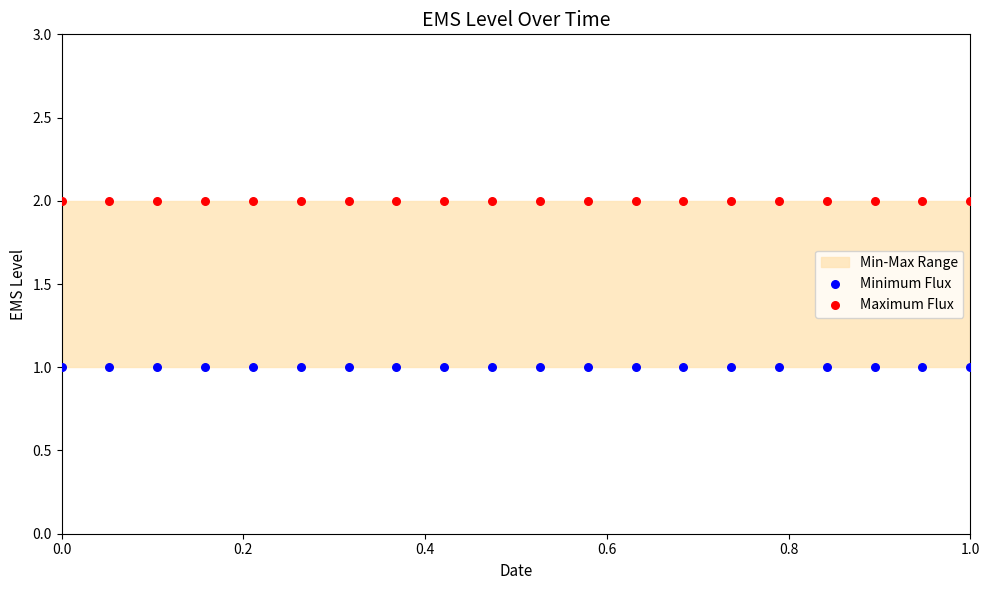

Which series reaches the minimum Y coordinate?

Minimum Flux